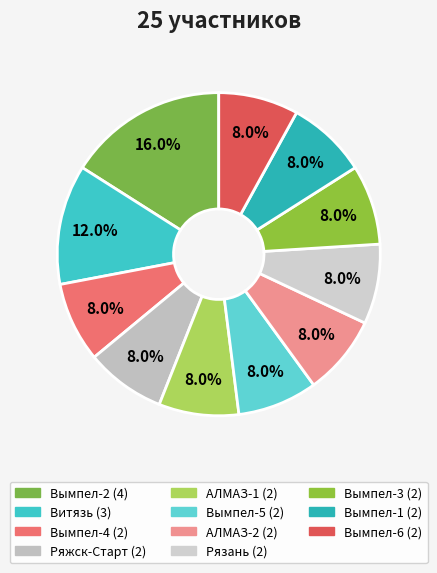

What is the ratio of the value at Вымпел-5 to the value at Витязь?

0.7